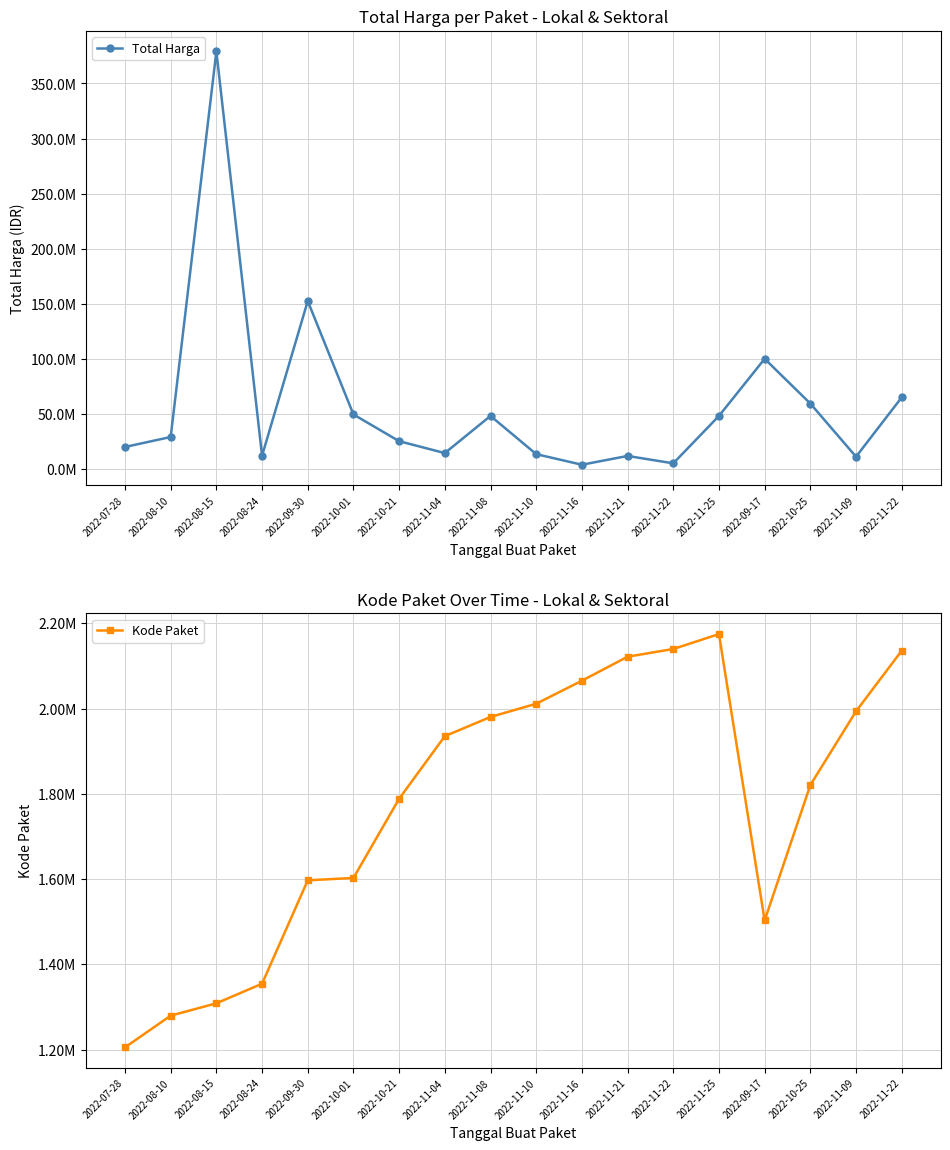

Rank the series by their maximum value, from lowest to highest.

Kode Paket, Total Harga